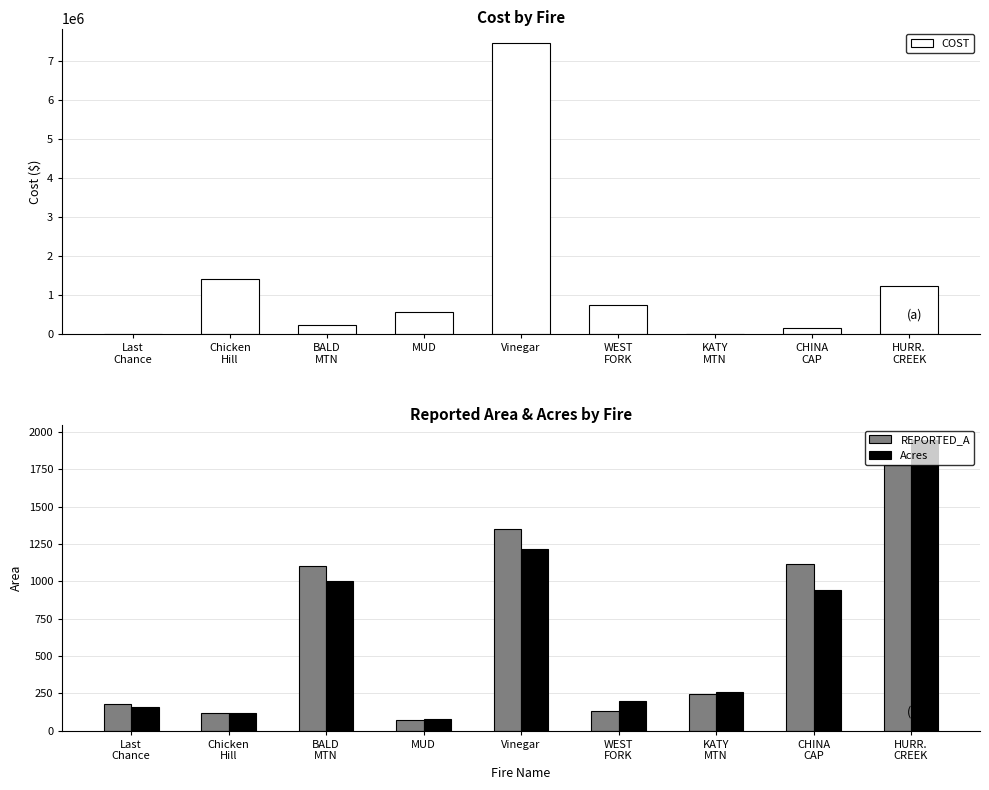

Reading left to right, transcribe all the data shown in this chart.

COST: 3000	1418548	225000	570611	7446770	746636	0	150706	1222134
REPORTED_A: 180	119	1100	75	1351	135	247	1115	1780
Acres: 162	119	1001	76	1214	199	257	945	1949